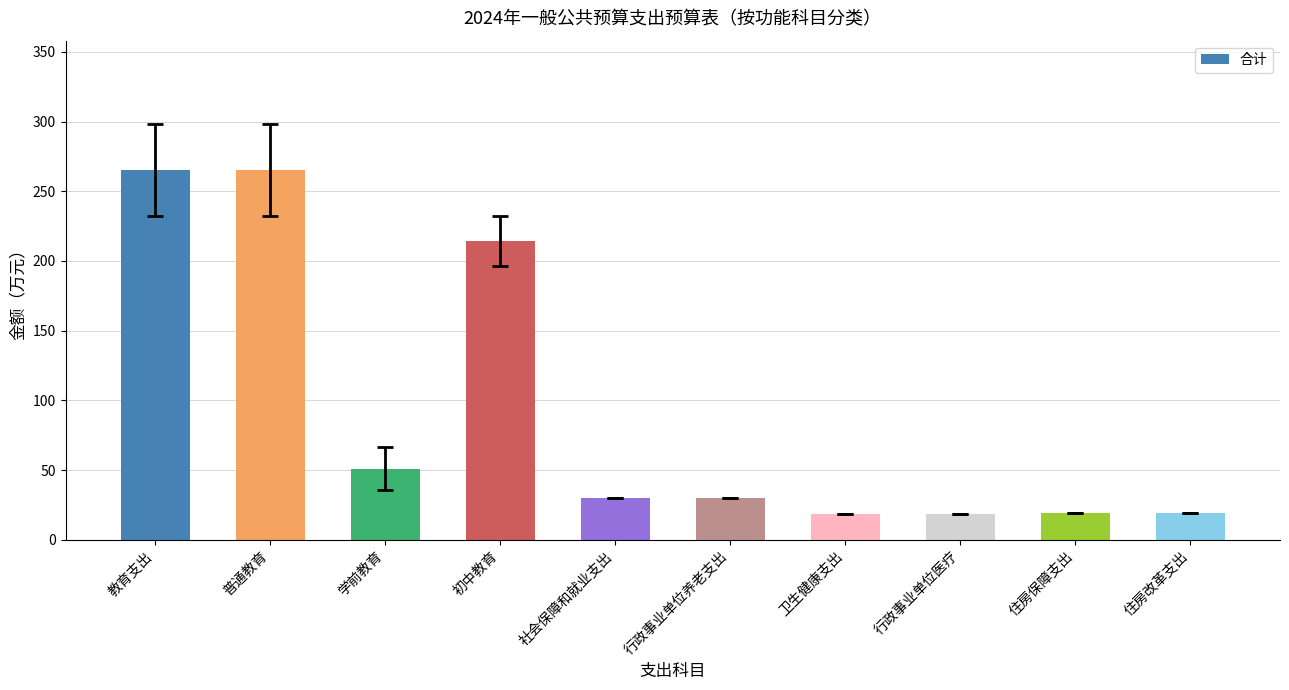

What is the smallest value displayed?

18.3